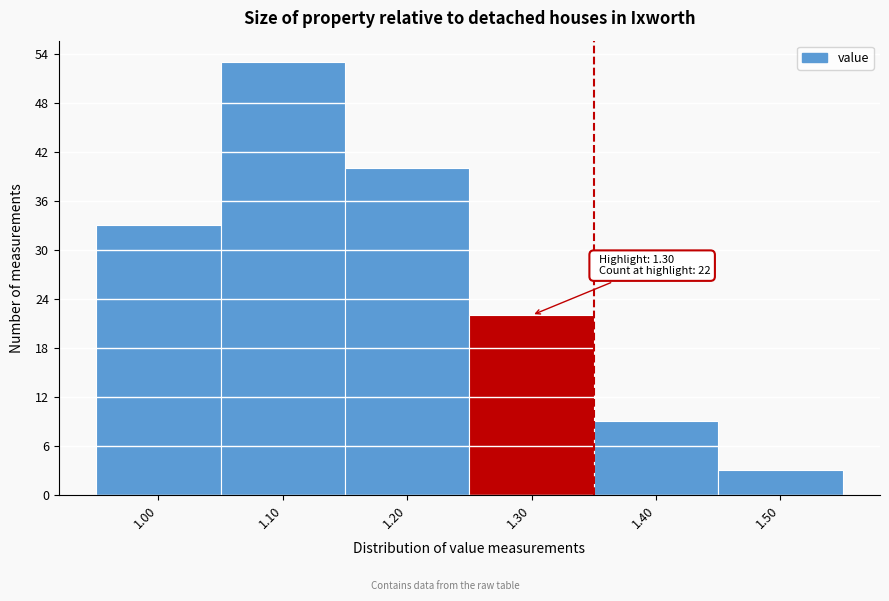

Which range on the x-axis has the tallest bar?

1.05 to 1.15